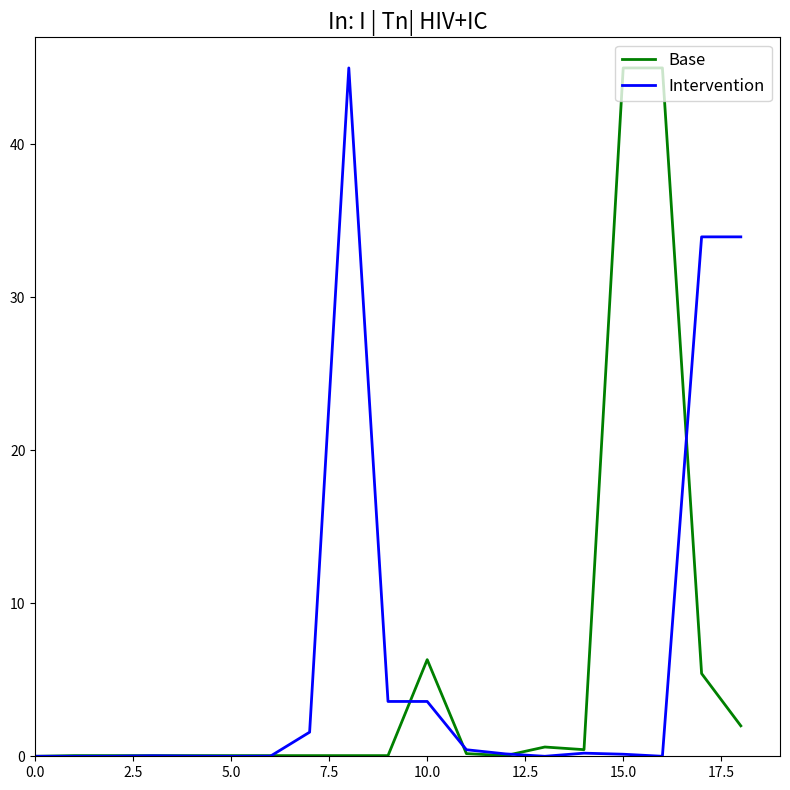

At how many categories does at least one series exceed 41?

3